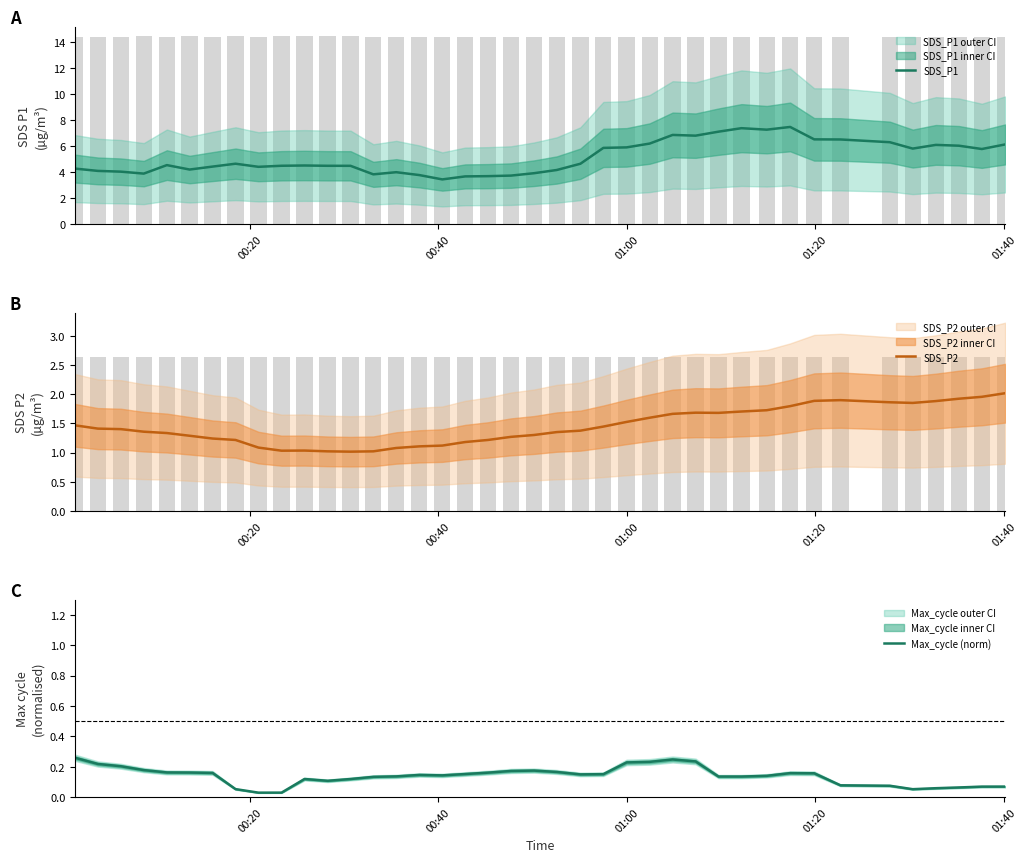

Which series has the widest spread of values?

SDS_P1